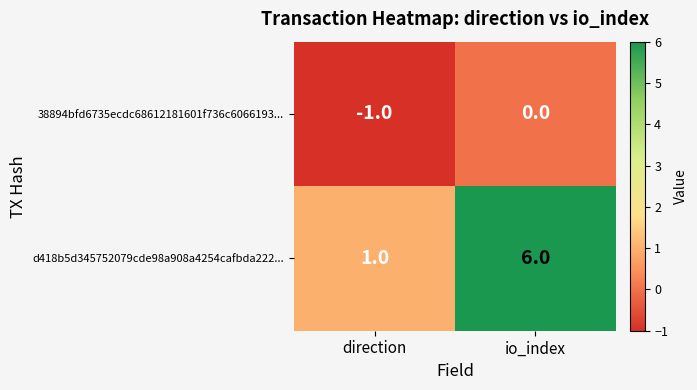

What is the spread (max minus min) of values at io_index?

6